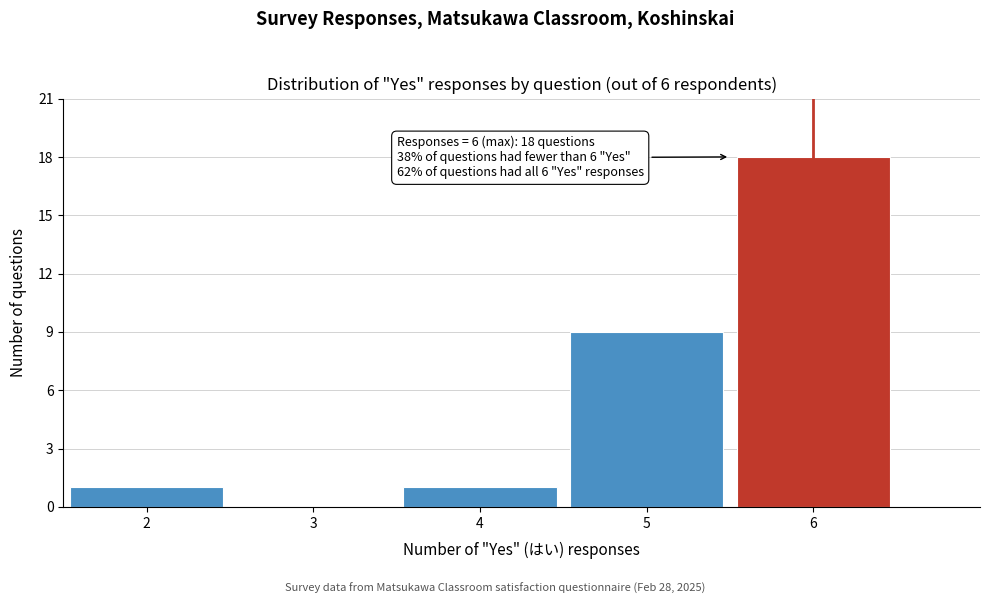

Which range on the x-axis has the tallest bar?

5.5 to 6.5